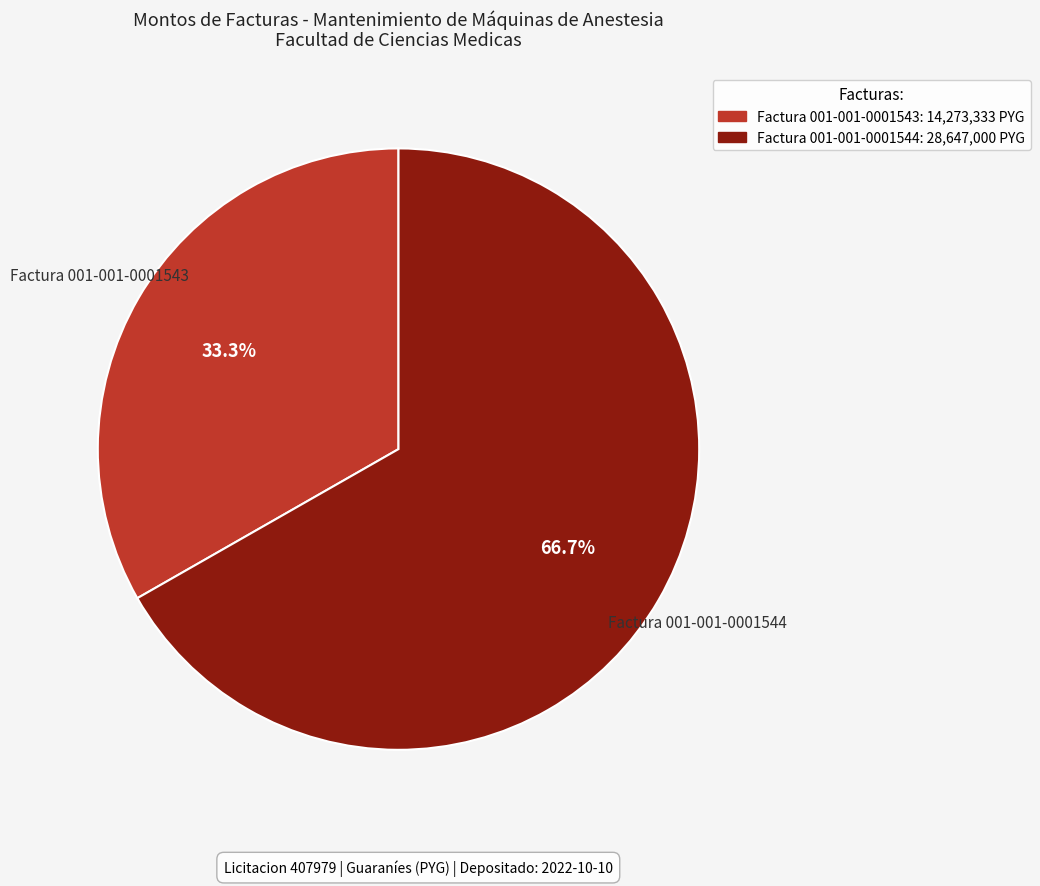

What is the ratio of the value at Factura 001-001-0001543 to the value at Factura 001-001-0001544?

0.5